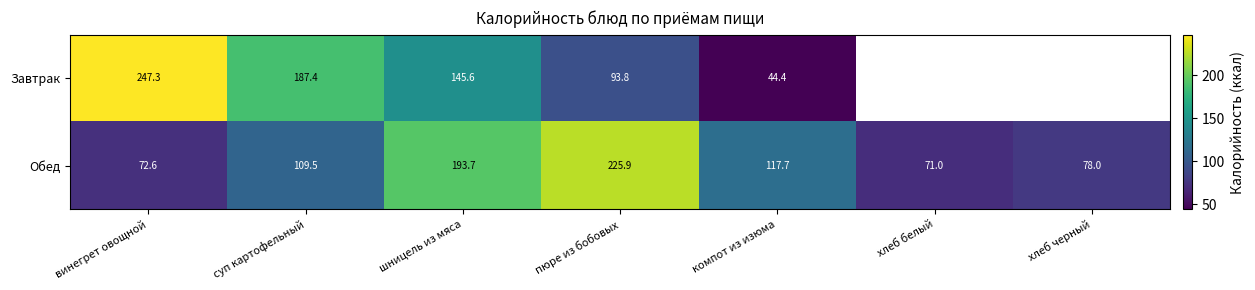

Rank the series at суп картофельный from lowest to highest value.

Обед, Завтрак